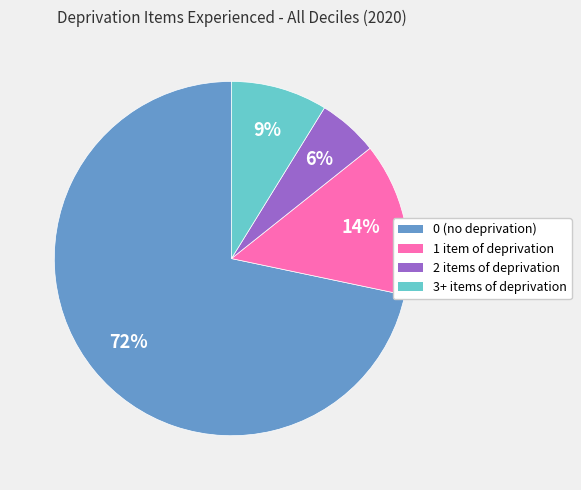

Which slice represents more than half of the pie?

0 (no deprivation)